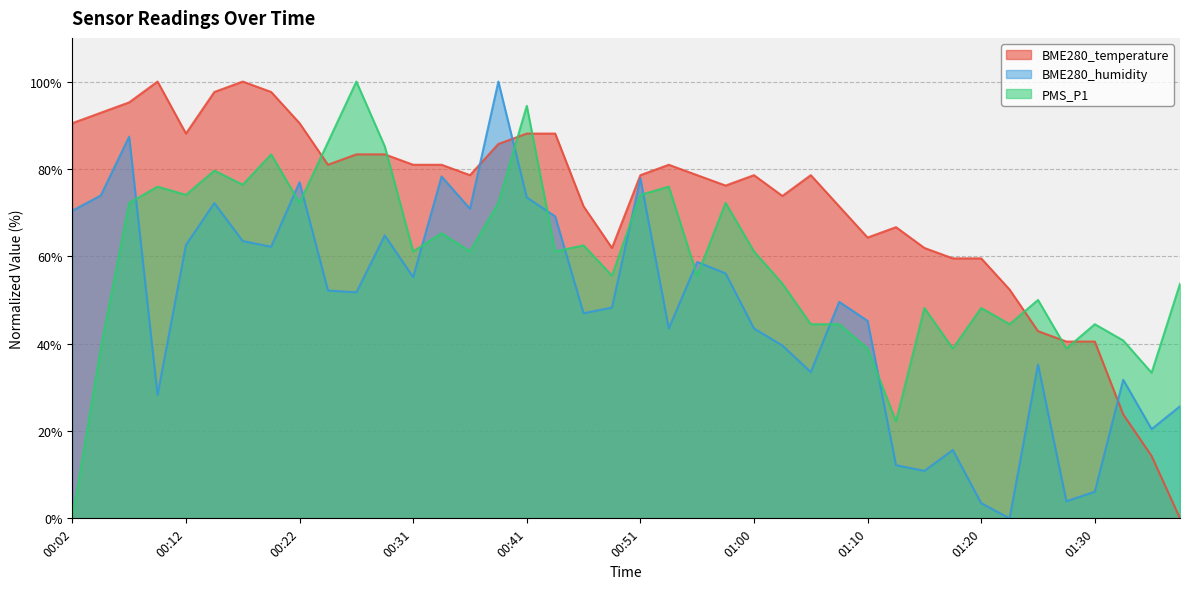

Rank the series by their average value, from highest to lowest.

BME280_temperature, PMS_P1, BME280_humidity